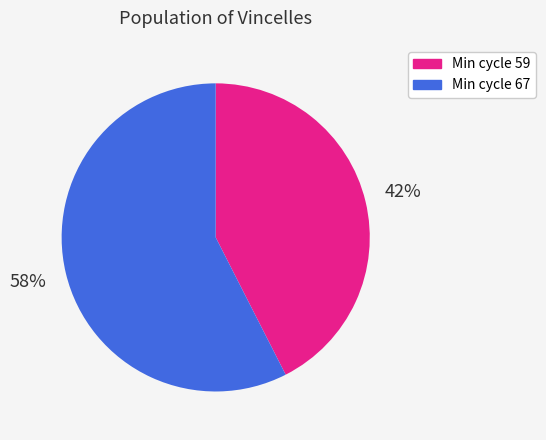

Do Min cycle 59 and Min cycle 67 together represent more than half of the pie?

Yes